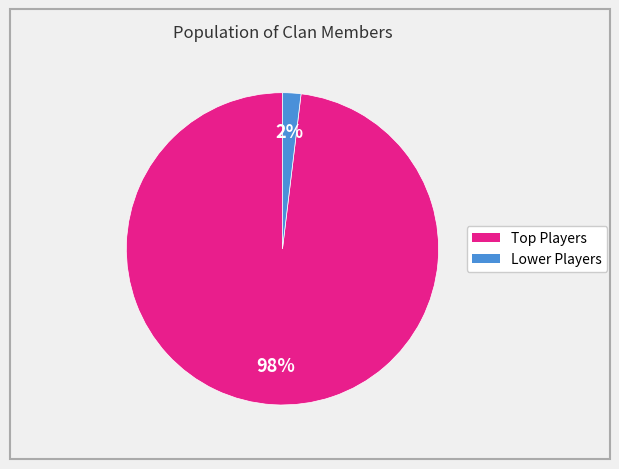

Does any single category account for the majority?

Yes